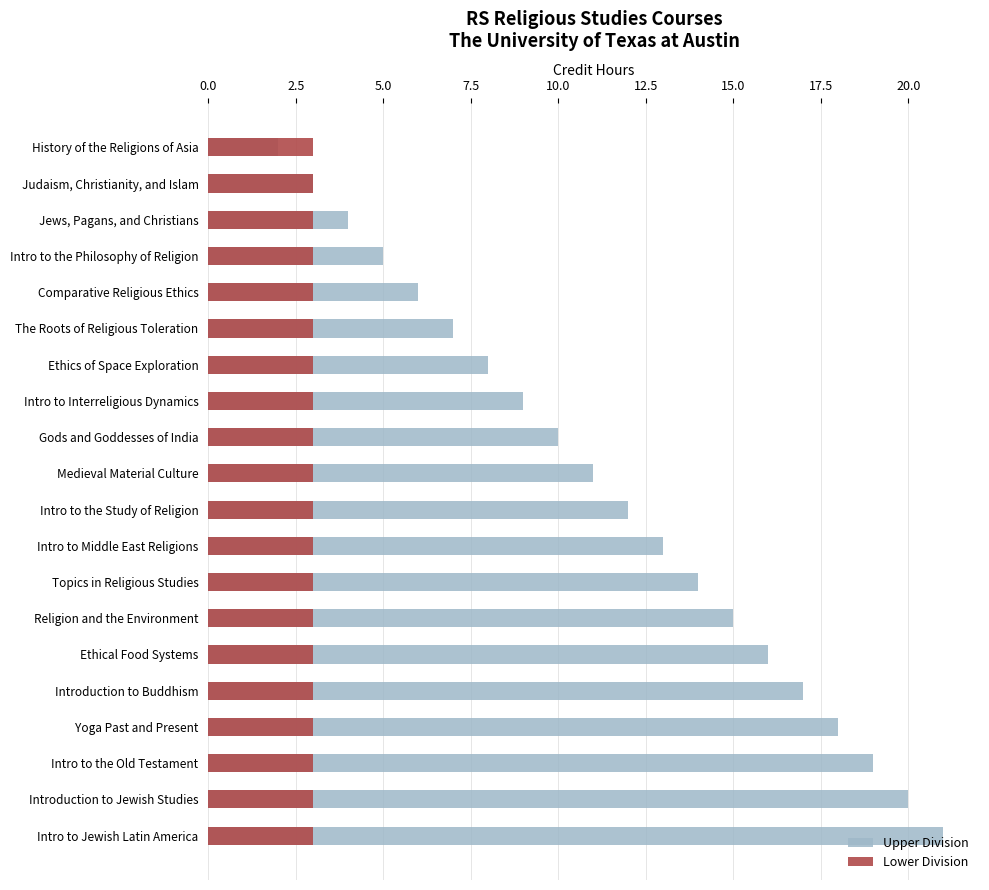

Rank the series by their maximum value, from lowest to highest.

Lower Division, Upper Division